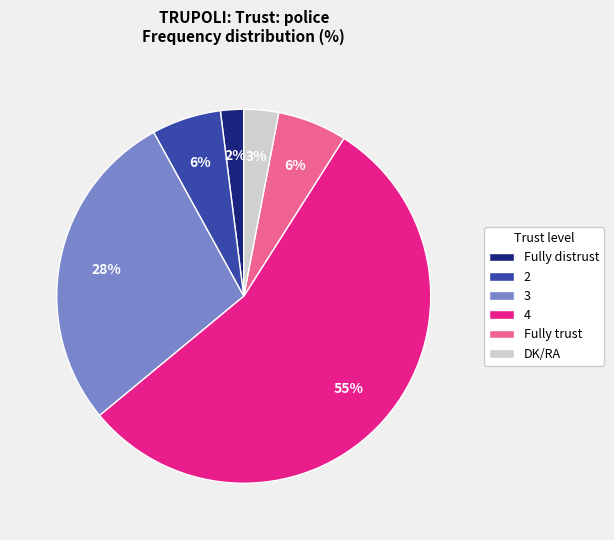

Is the sum of Fully trust and 3 greater than half?

No